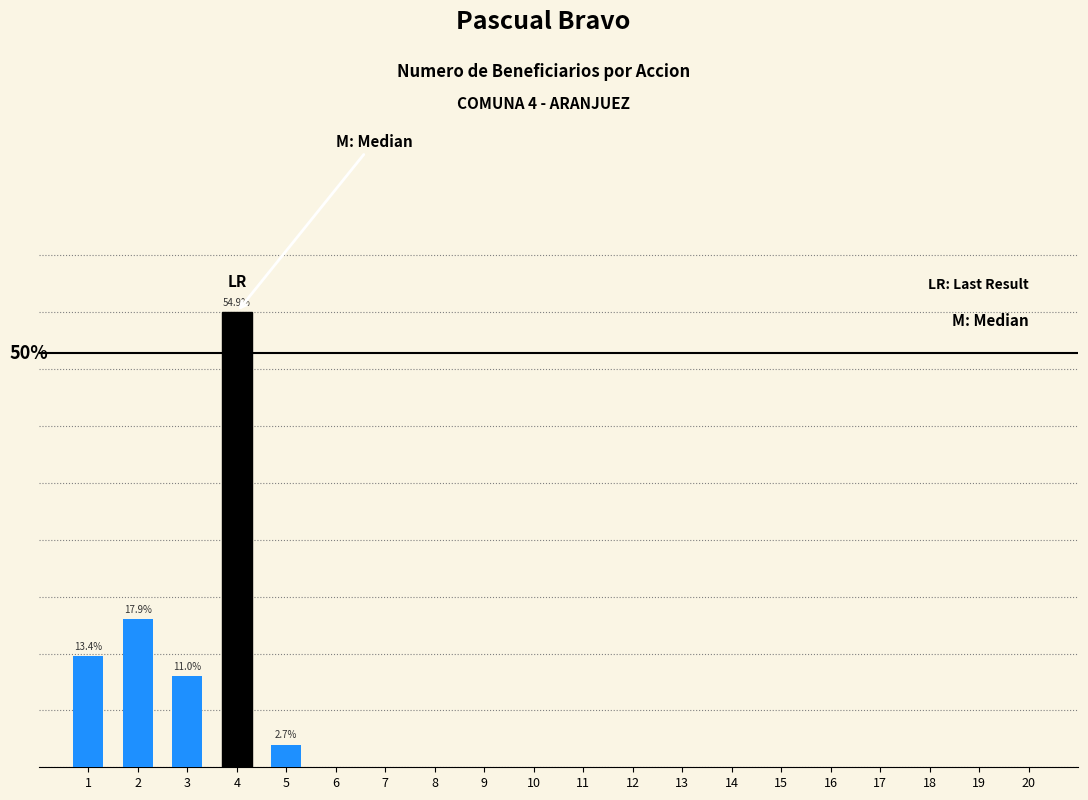

Are the bars horizontal?

No